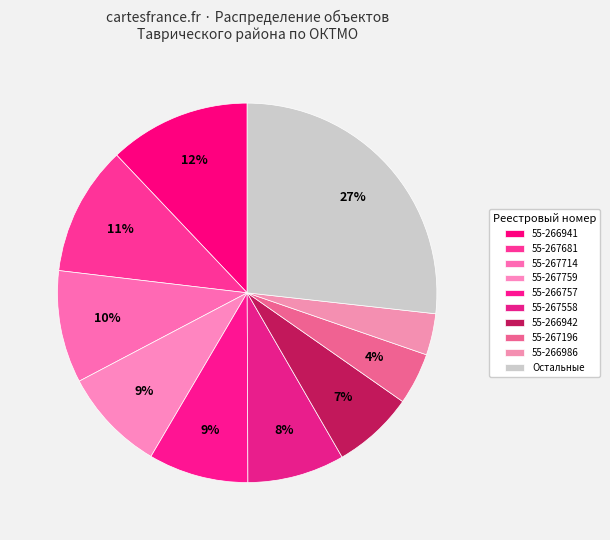

Is 55-266757 the majority of the pie?

No